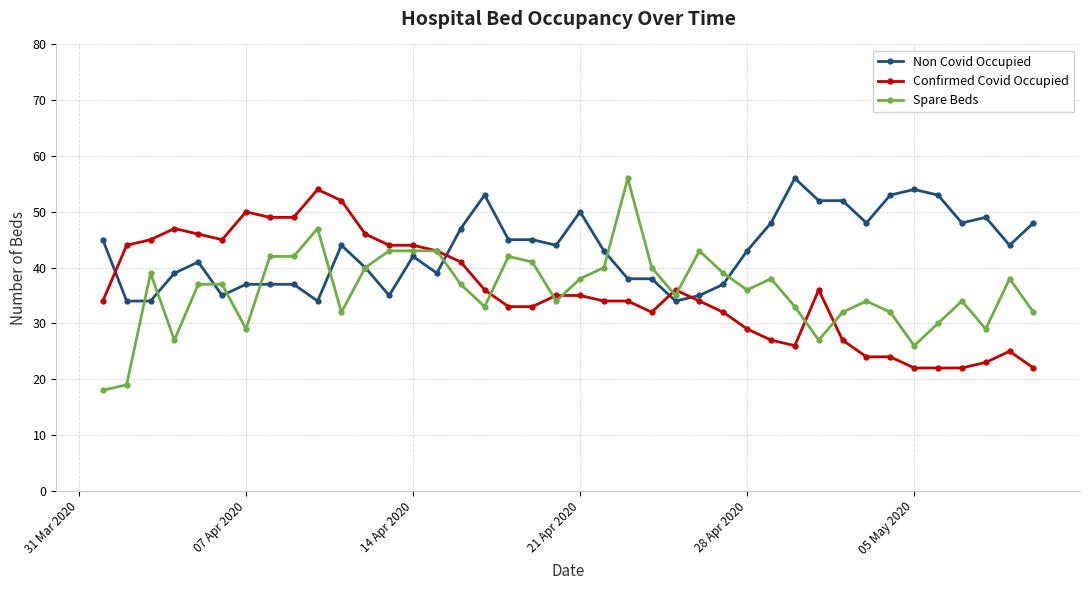

Which series has the largest total across all categories?

Non Covid Occupied